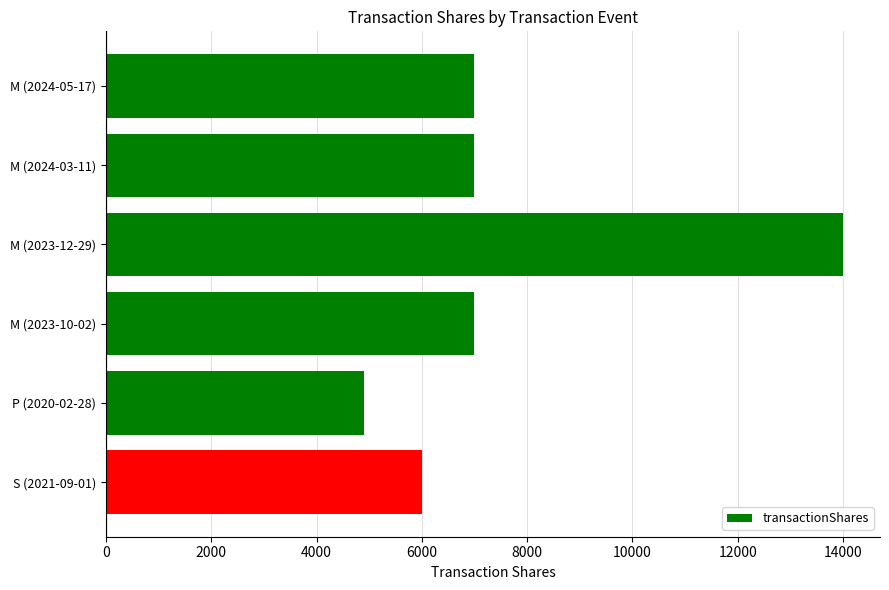

Count the values in the range 6000 to 7000.

4